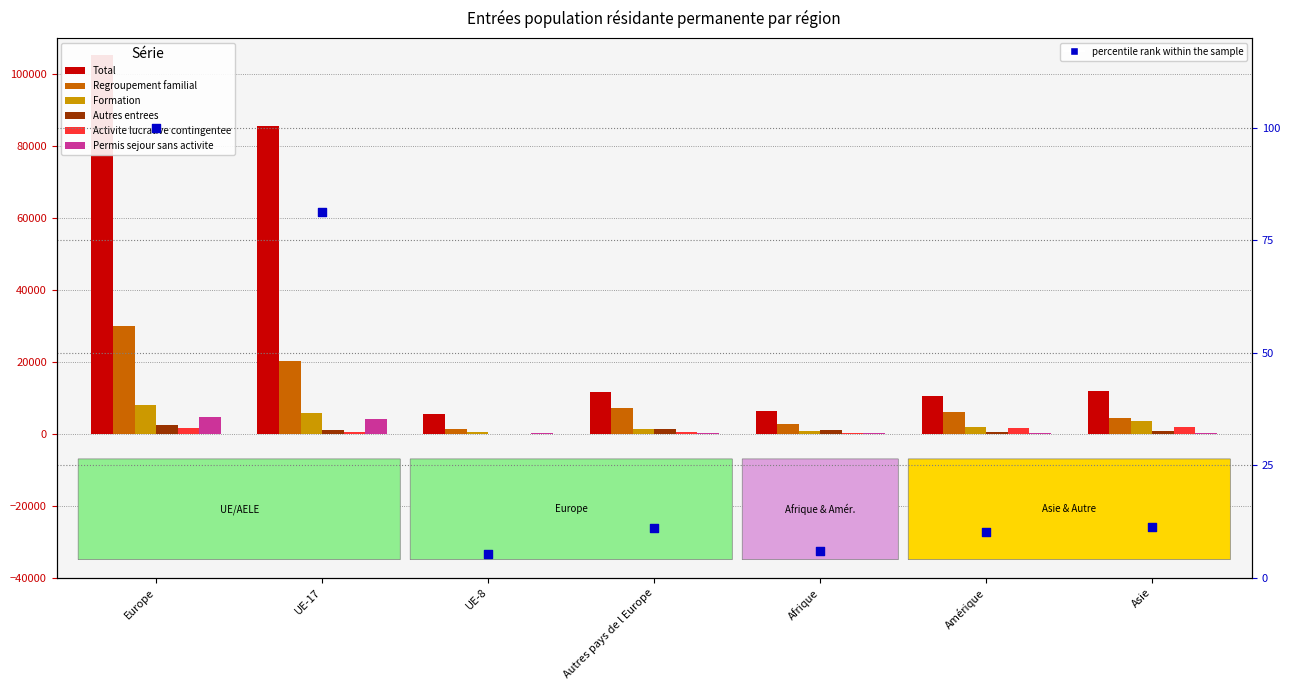

Which series contains the highest Y value?

Total